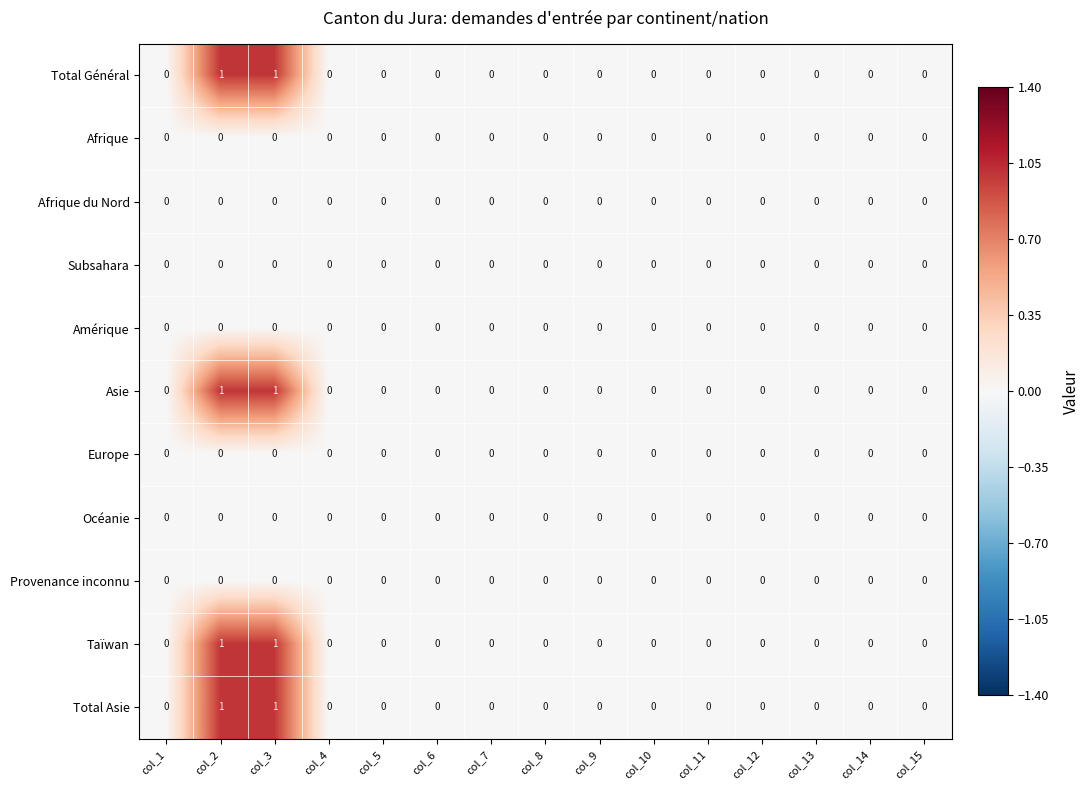

What is the total value across all series at col_2?

4